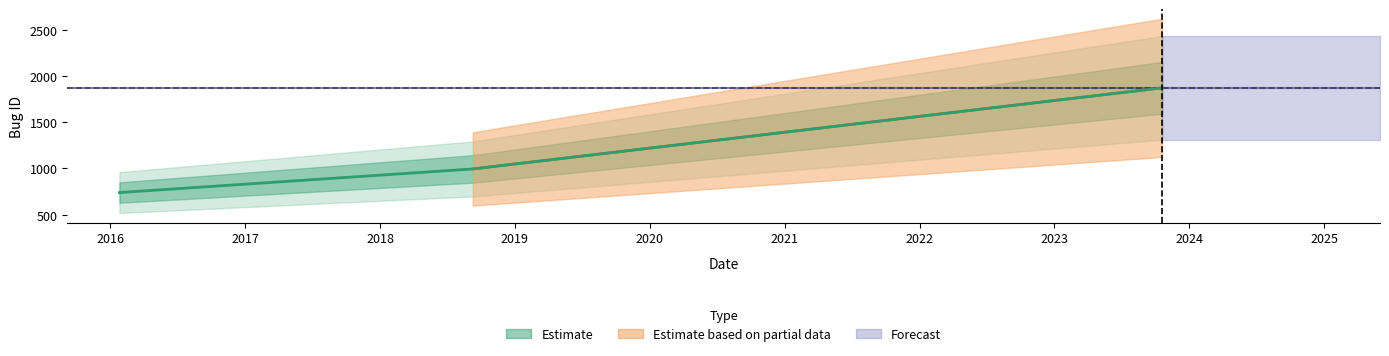

Does the chart display data point markers on the line(s)?

No